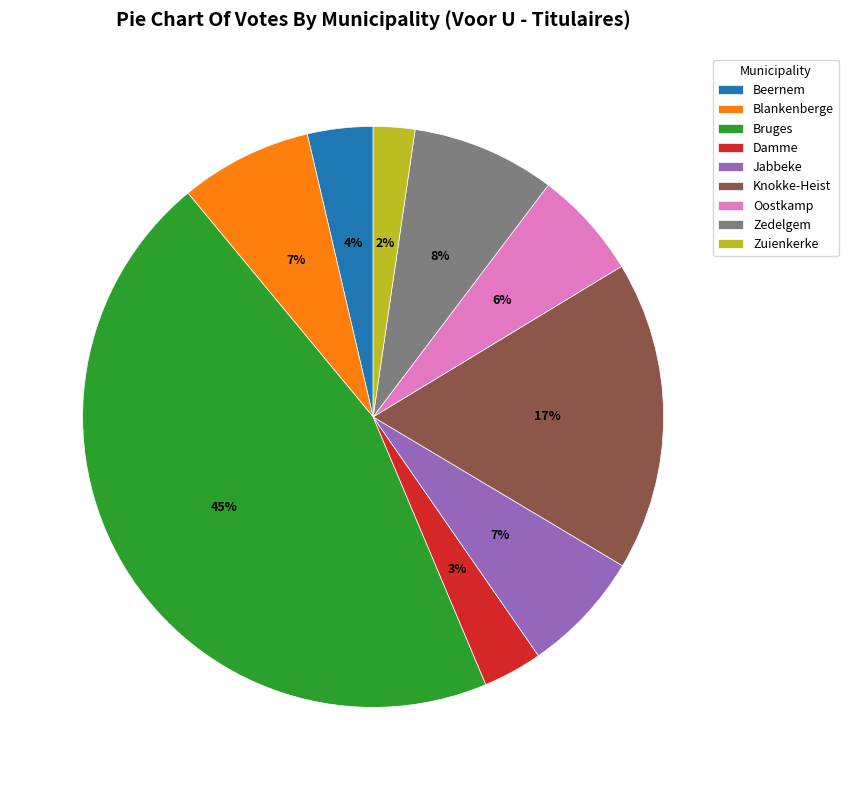

Which has a higher value, Blankenberge or Oostkamp?

Blankenberge